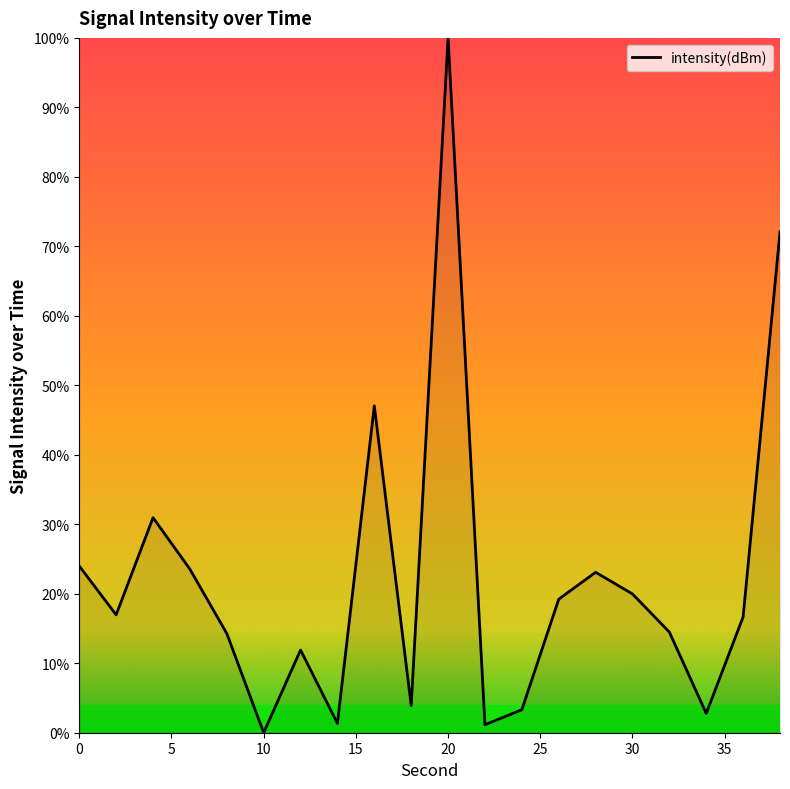

Count the number of values greater than 16.

11